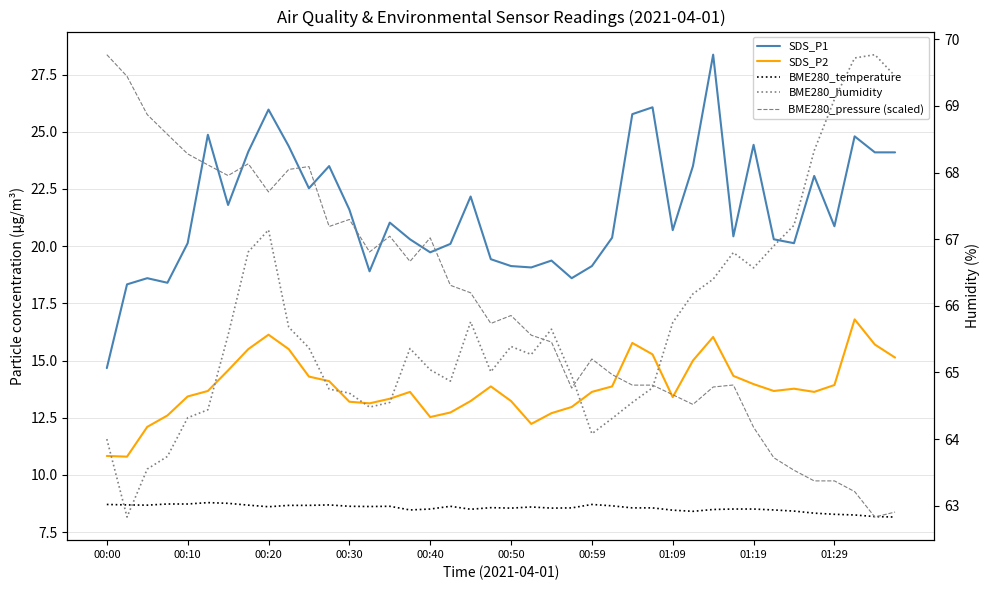

What is the difference between the second highest and minimum values in the BME280_humidity series?

6.9